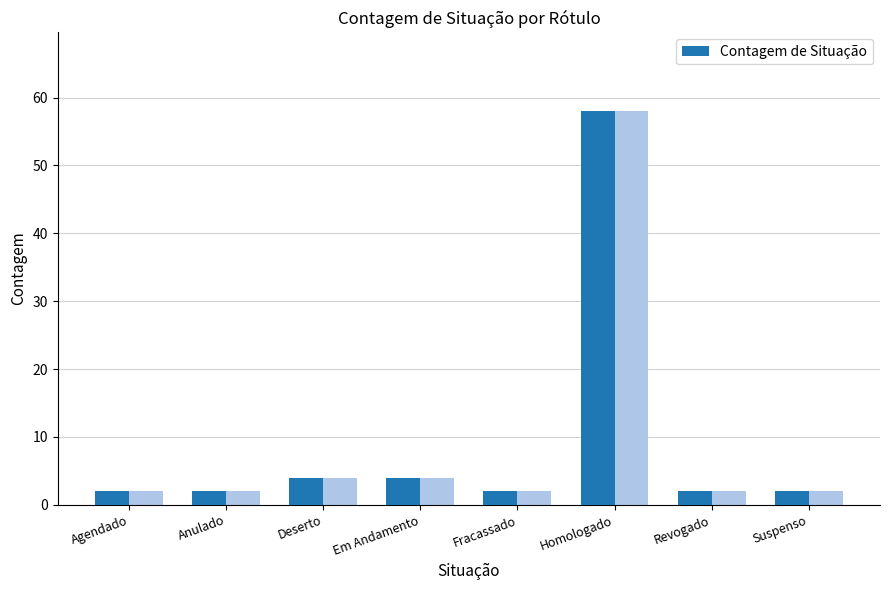

List the labels in order of value, largest first.

Homologado, Deserto, Em Andamento, Agendado, Anulado, Fracassado, Revogado, Suspenso